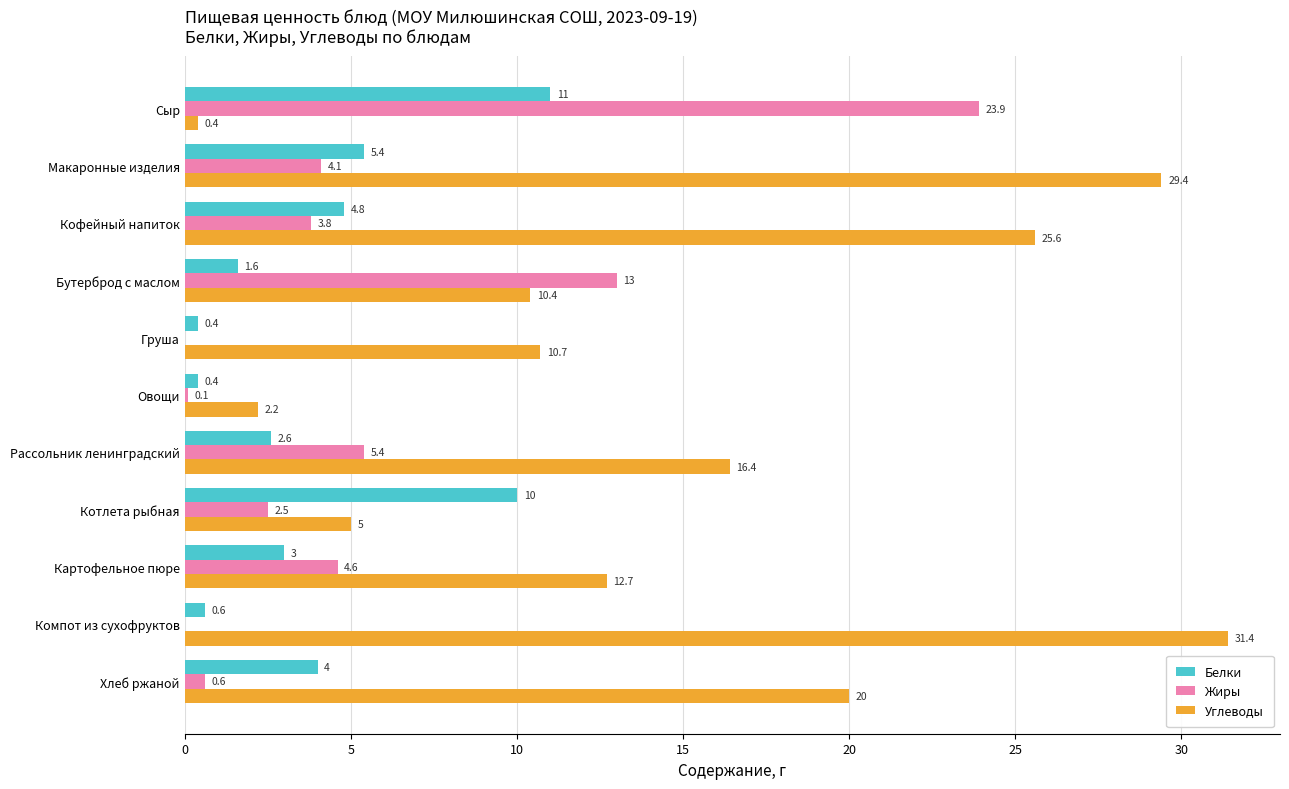

What is the highest value of the Жиры series?

23.9